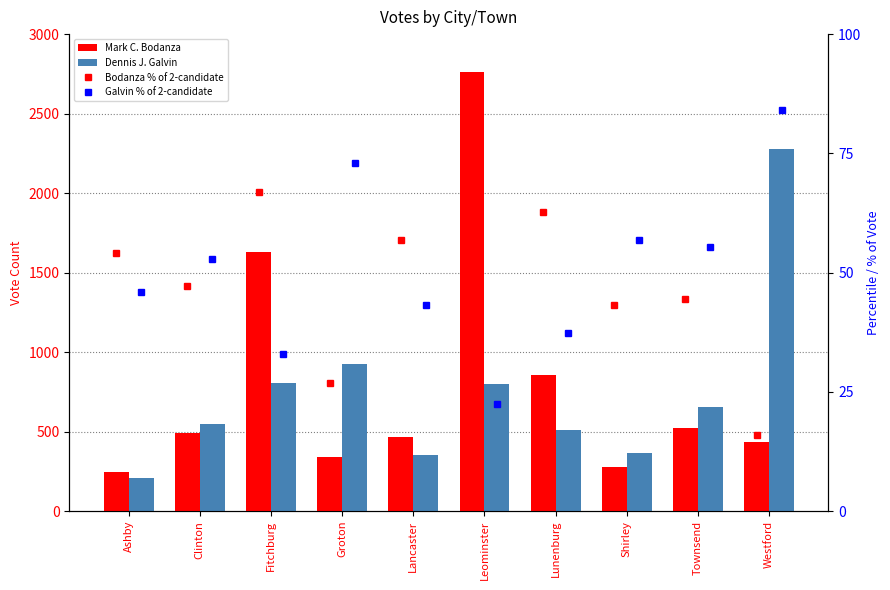

What is the label of the 1st bar from the right?

Westford